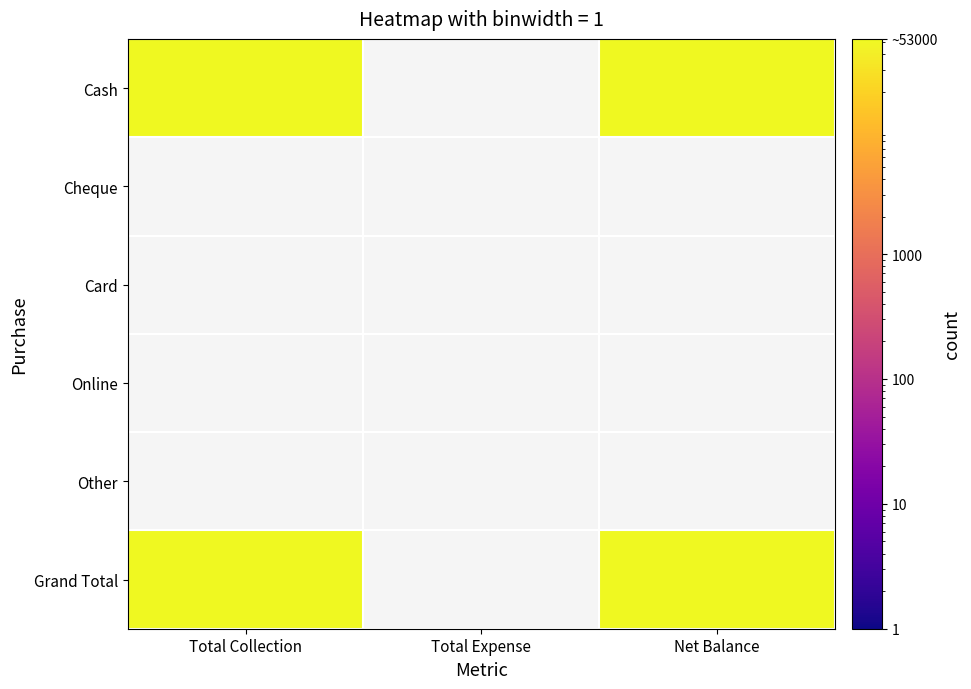

List the labels in order of Grand Total value, smallest first.

1, 0, 2